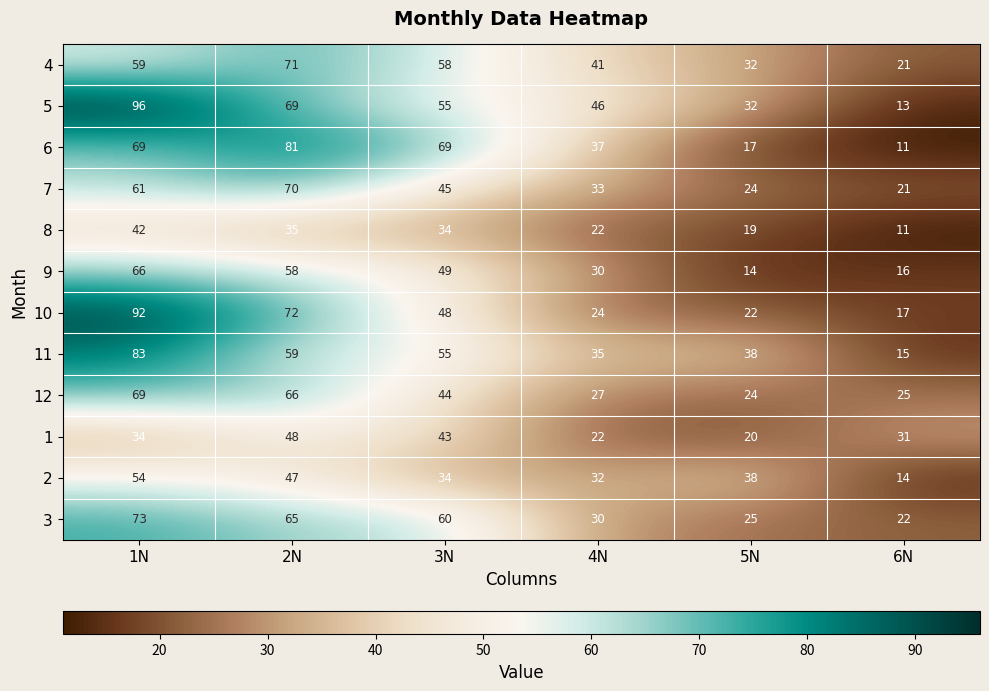

What is the difference between the 7 values at 6N and 4N?

12